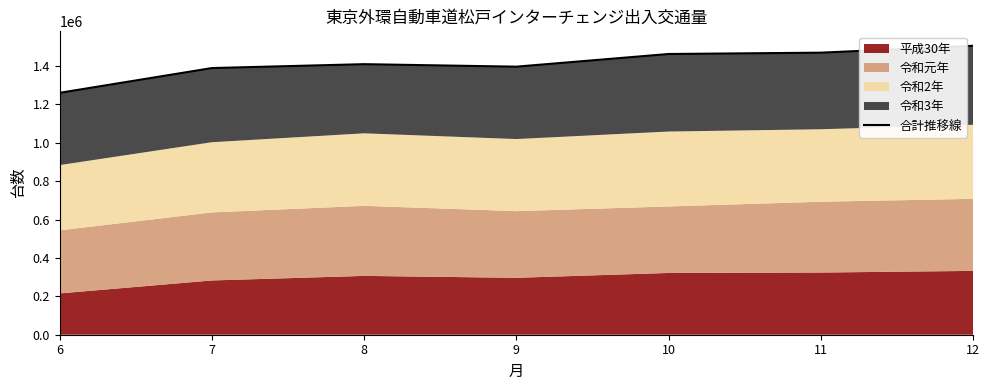

Where is the data nearest to the value 1383424?

7